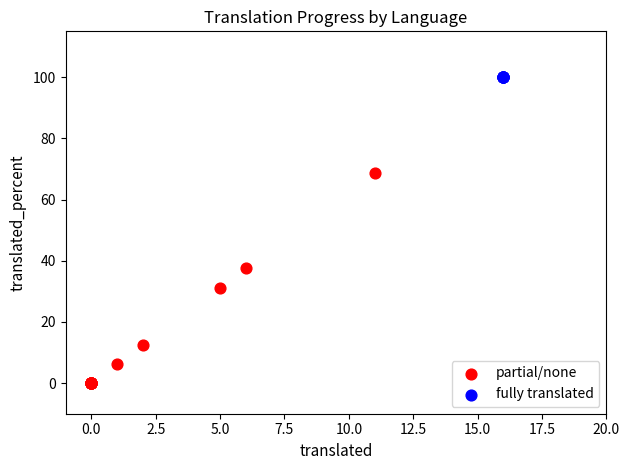

Which series contains the lowest Y value?

partial/none